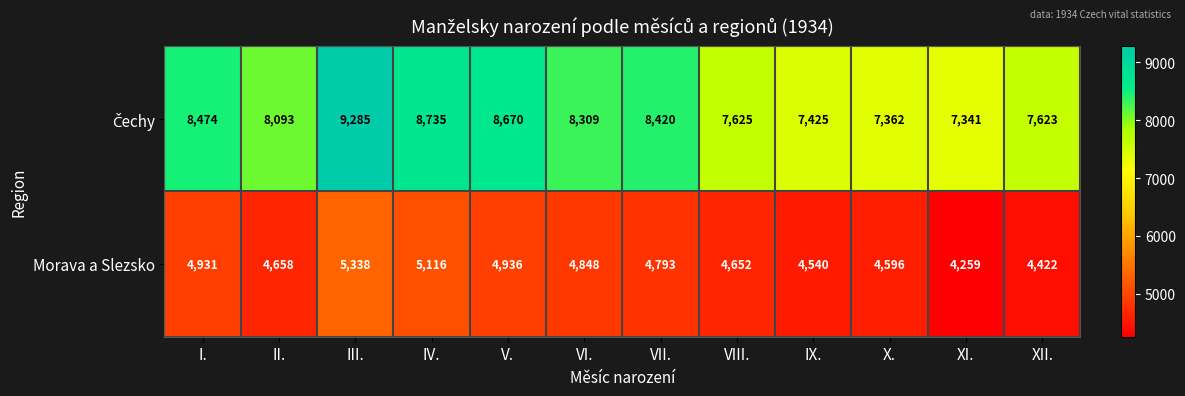

What is the maximum value shown in the chart?

9285